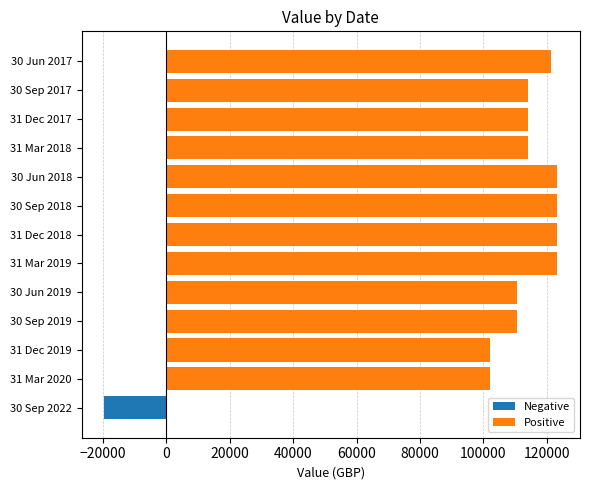

Is it true that the value at 30 Sep 2019 is 35226.1?

False